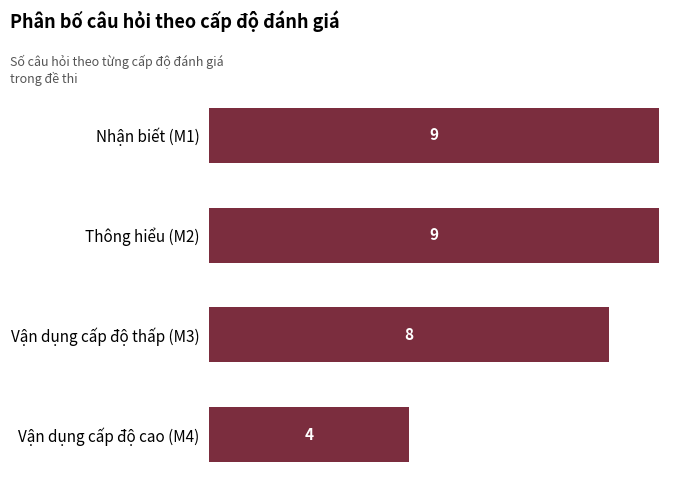

Between Vận dụng cấp độ thấp (M3) and Nhận biết (M1), which is larger?

Nhận biết (M1)